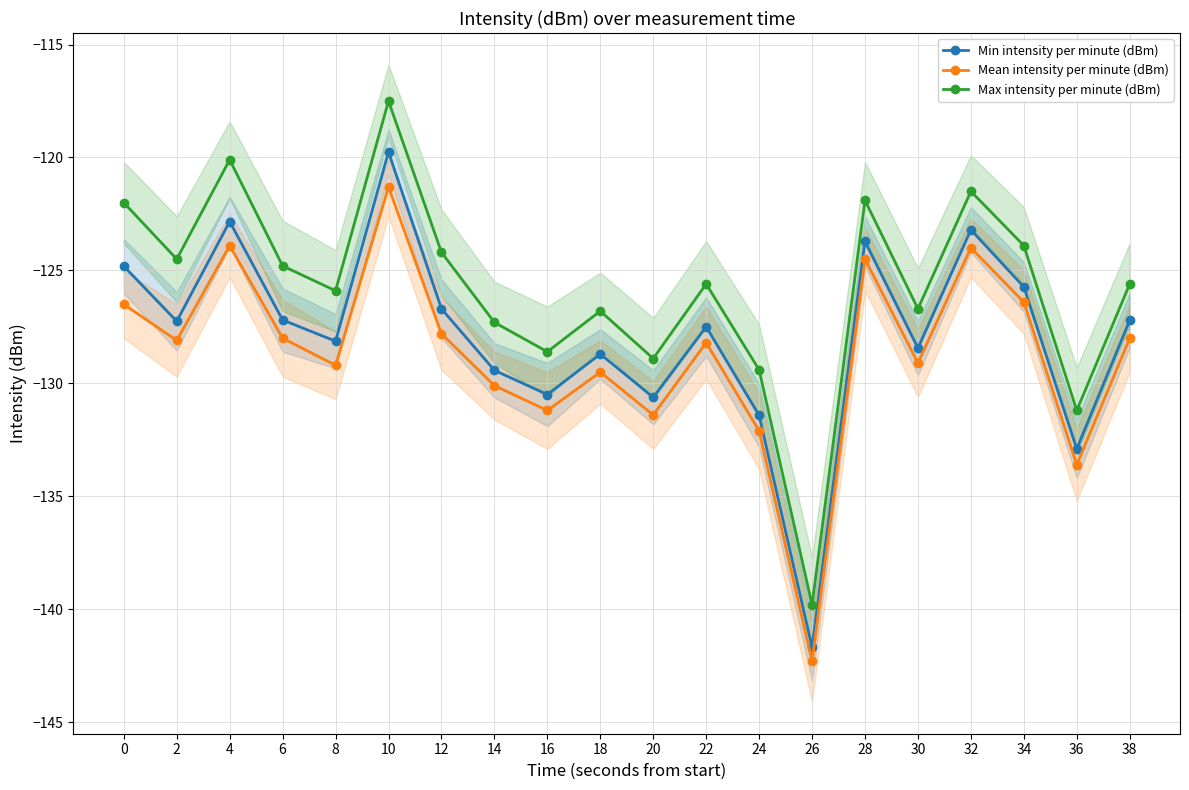

How many data points in Max intensity per minute (dBm) are above -125?

9